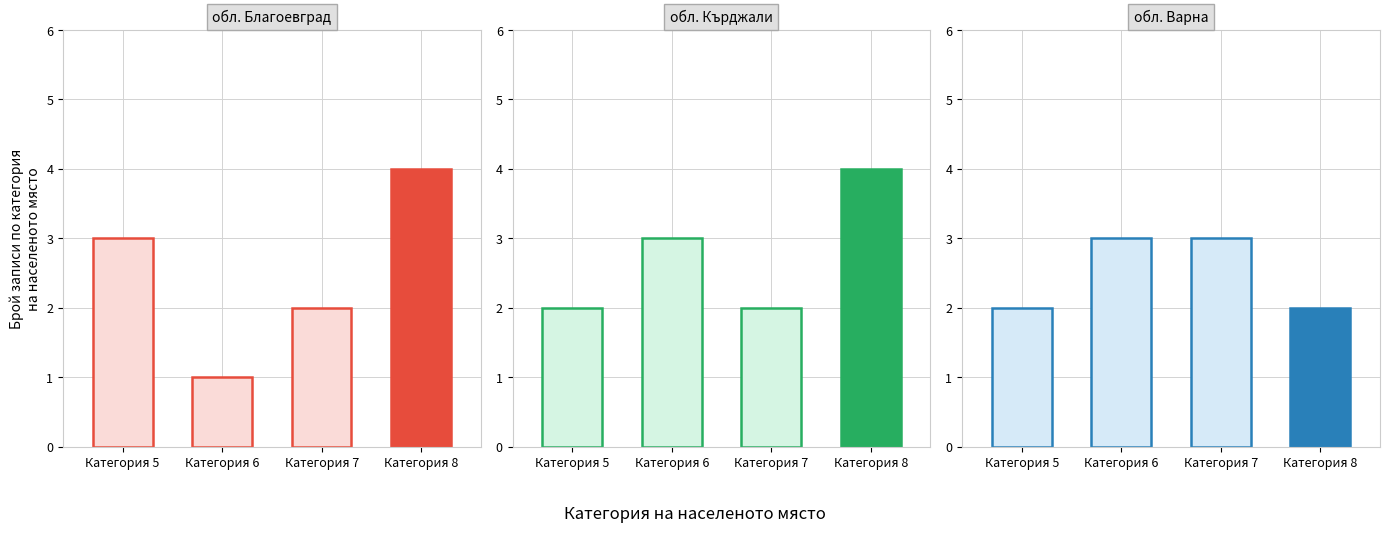

Is the value of обл. Благоевград at Категория 6 greater than the value of обл. Кърджали at Категория 5?

No